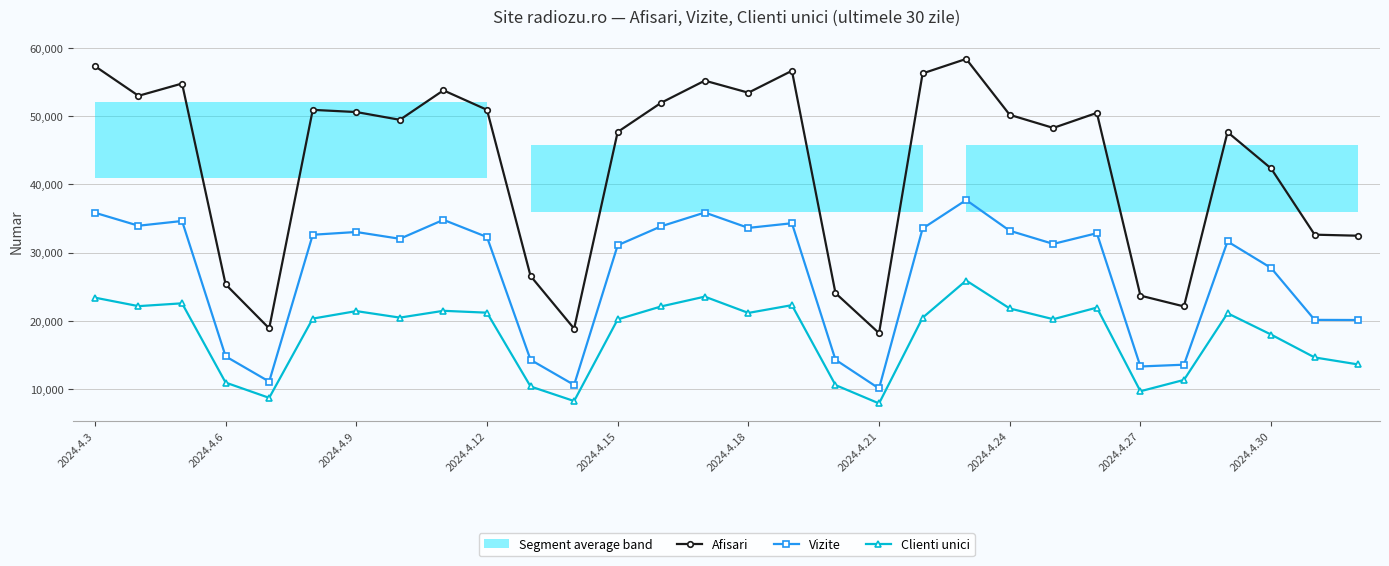

What are all the series names shown in the legend?

Afisari, Vizite, Clienti unici